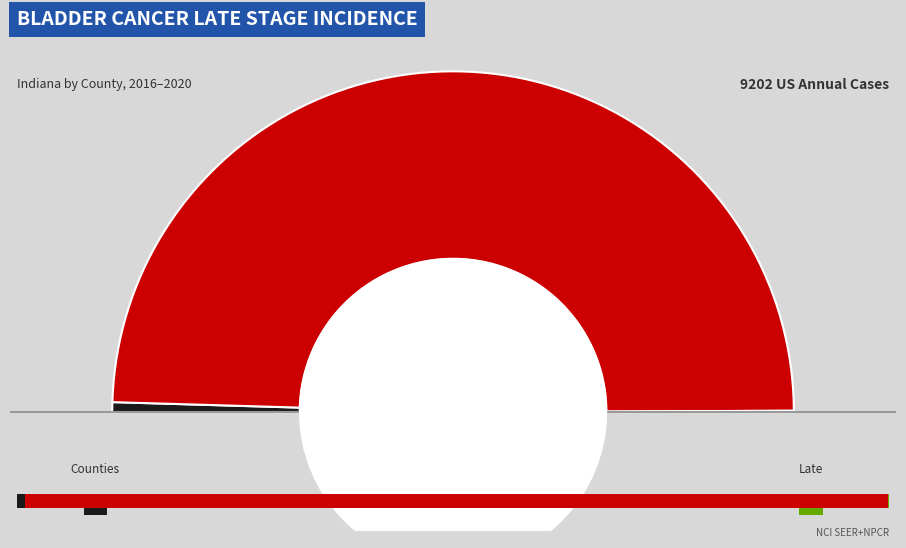

Is there any slice that represents more than half of the pie?

Yes